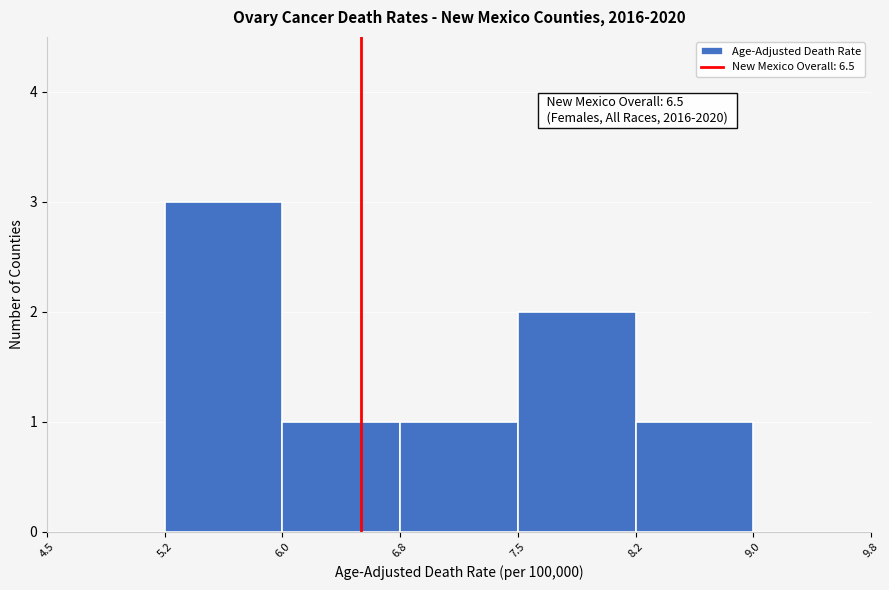

Over which range of the x-axis is the bar tallest?

5.2 to 6.0